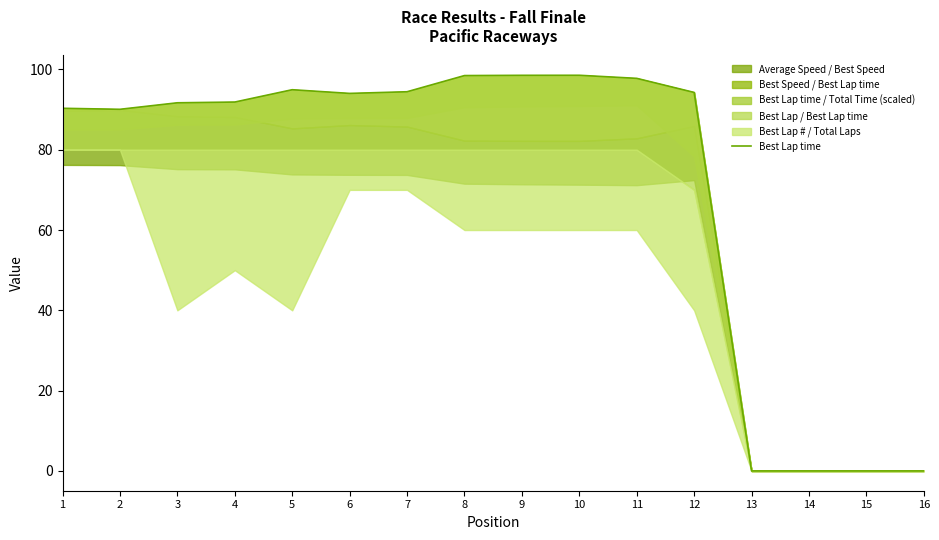

How many data points are less than 94?

8